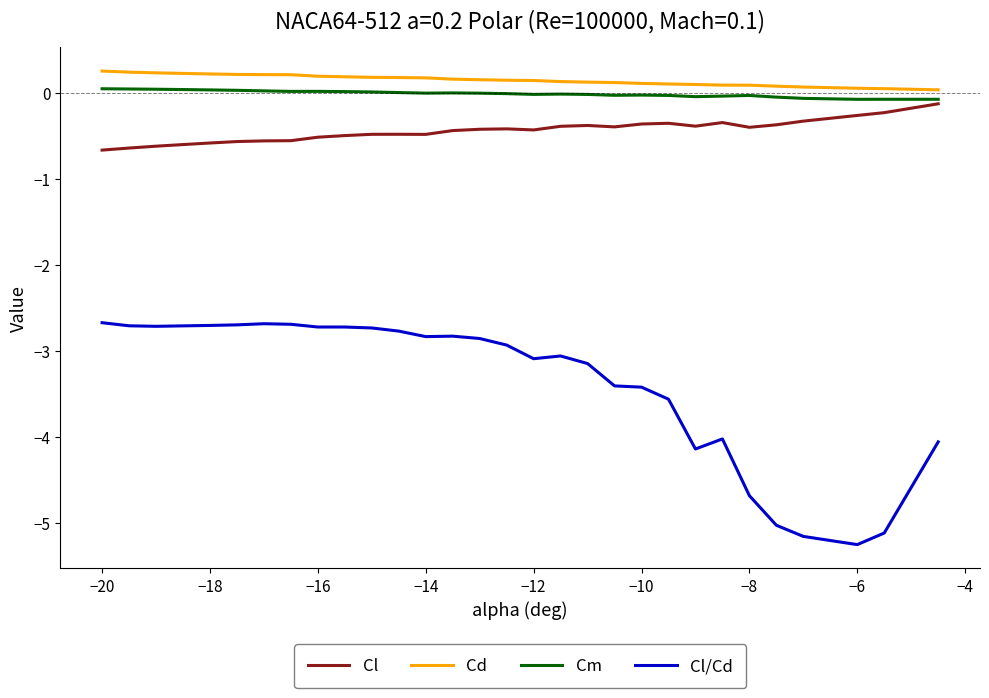

Which series has the widest spread of values?

Cl/Cd